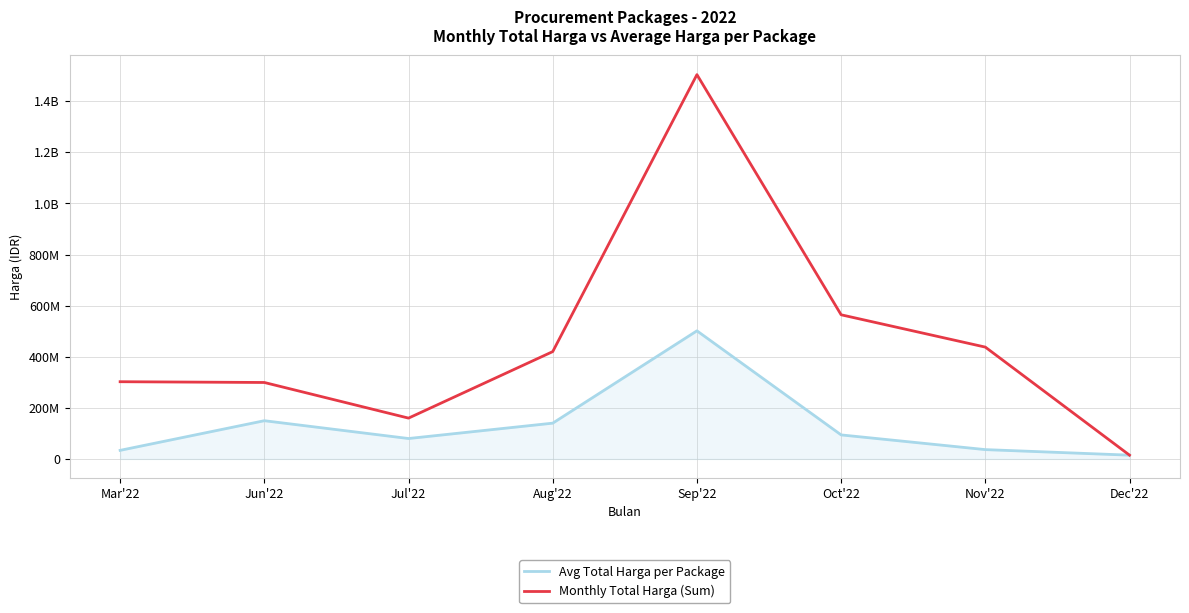

True or false: Monthly Total Harga (Sum) and Avg Total Harga per Package cross at least once.

False